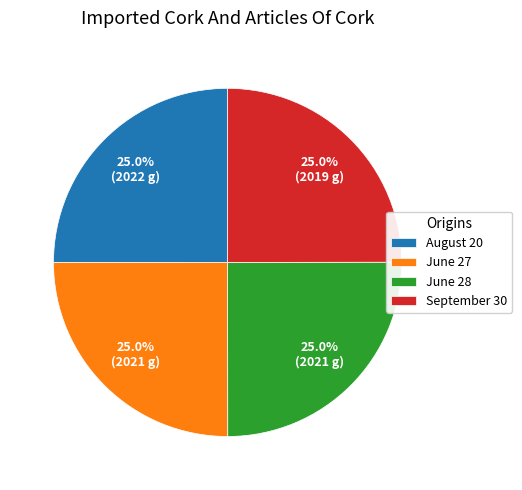

Approximately how many times larger is the value at June 27 compared to August 20?

1.0